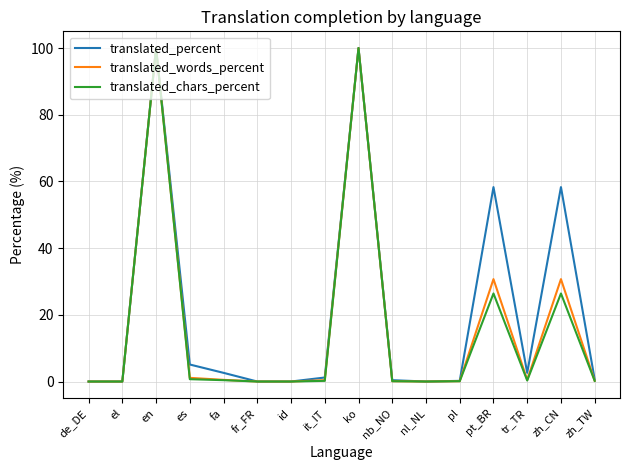

Between it_IT and ko, which series saw the biggest shift?

translated_chars_percent